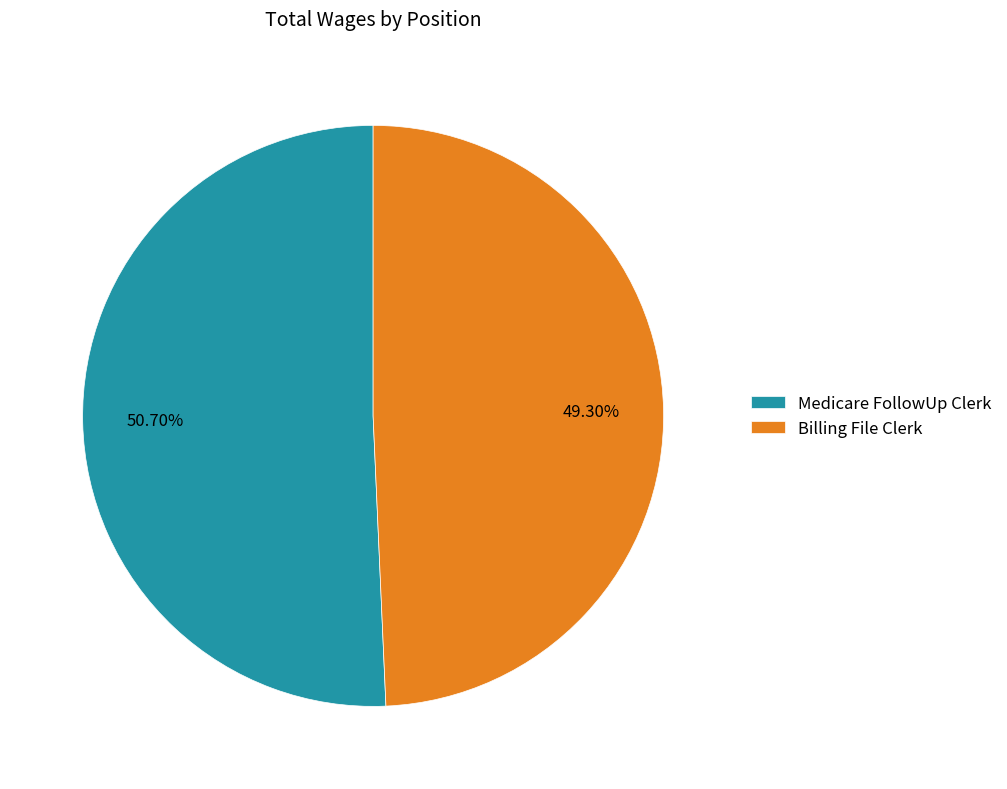

To the nearest percent, what is the difference between the Billing File Clerk and Medicare FollowUp Clerk slice percentages?

1%